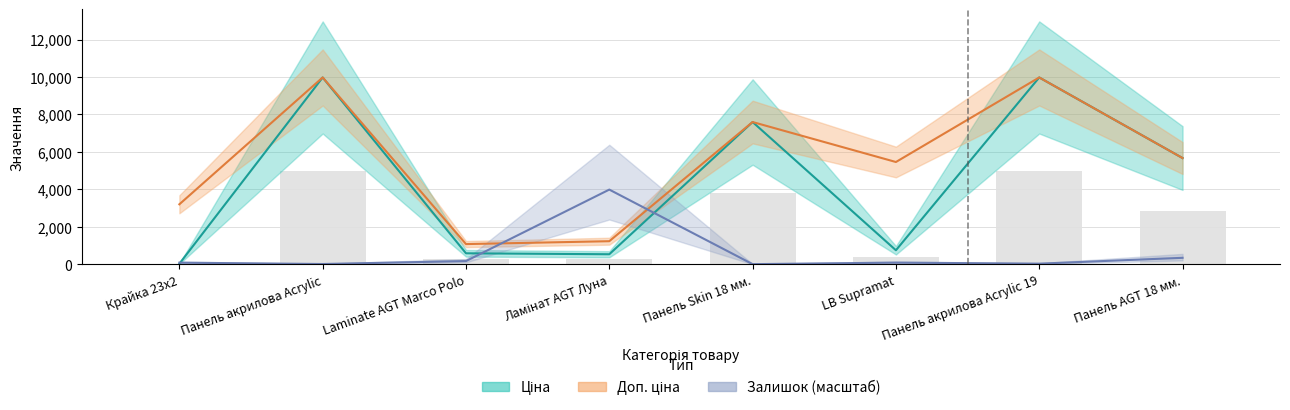

At which category does the chart reach its peak across all series?

Панель акрилова Acrylic